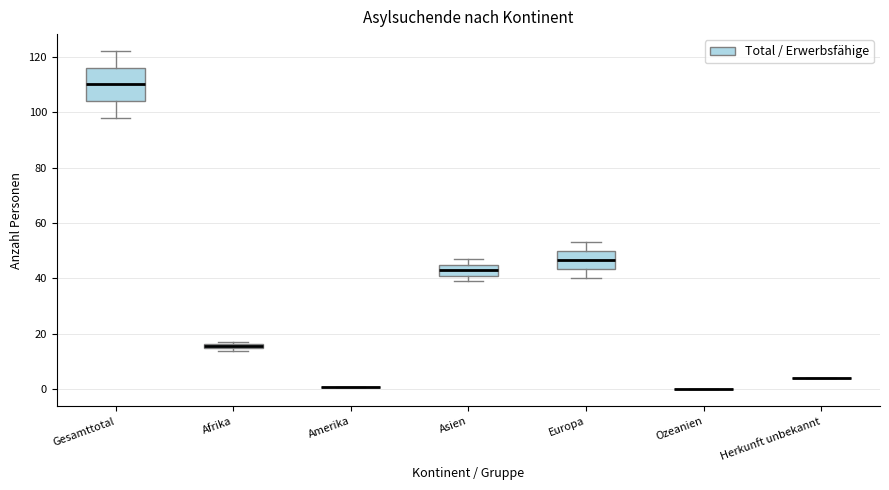

Comparing the boxes themselves (not the whiskers), which one is the tallest?

Gesamttotal